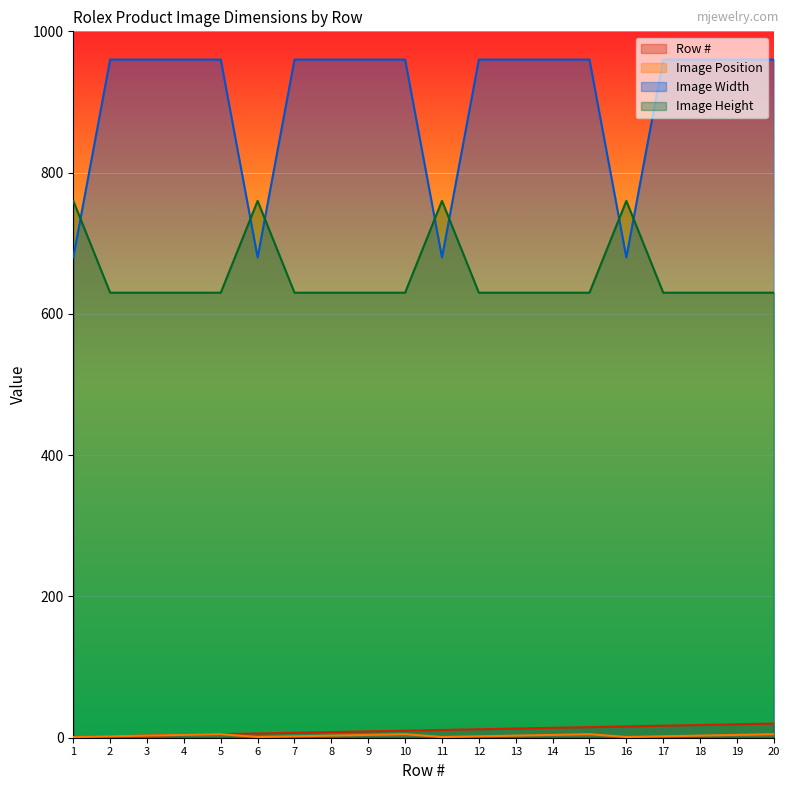

Reading left to right, extract all data points from this chart.

Row #: 1	2	3	4	5	6	7	8	9	10	11	12	13	14	15	16	17	18	19	20
Image Position: 1	2	3	4	5	1	2	3	4	5	1	2	3	4	5	1	2	3	4	5
Image Width: 680	960	960	960	960	680	960	960	960	960	680	960	960	960	960	680	960	960	960	960
Image Height: 760	630	630	630	630	760	630	630	630	630	760	630	630	630	630	760	630	630	630	630